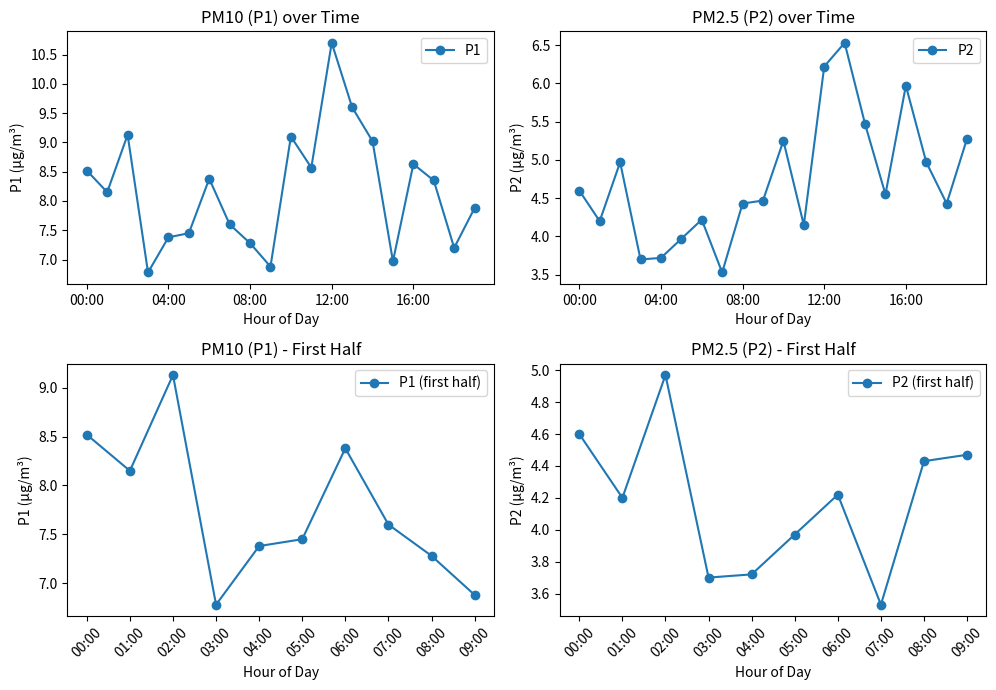

What is the greatest value displayed?

10.7